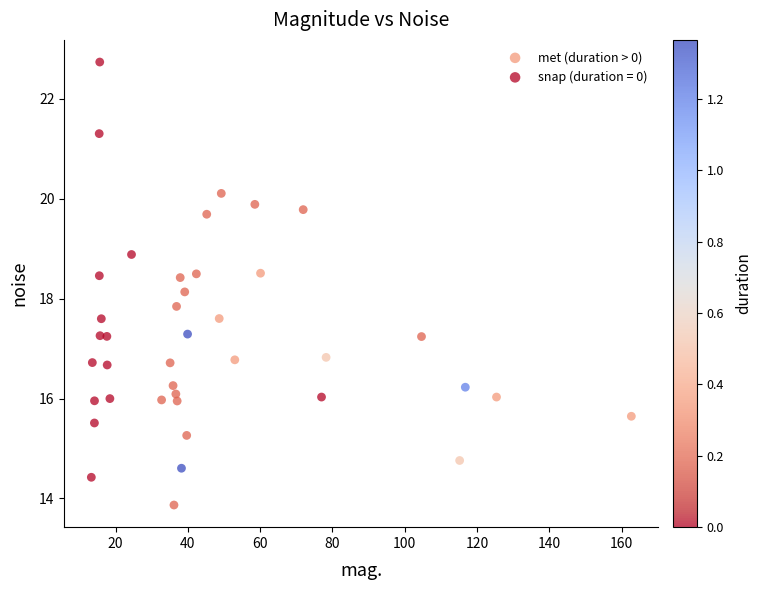

Which series has the largest Y range (max minus min)?

snap (duration = 0)